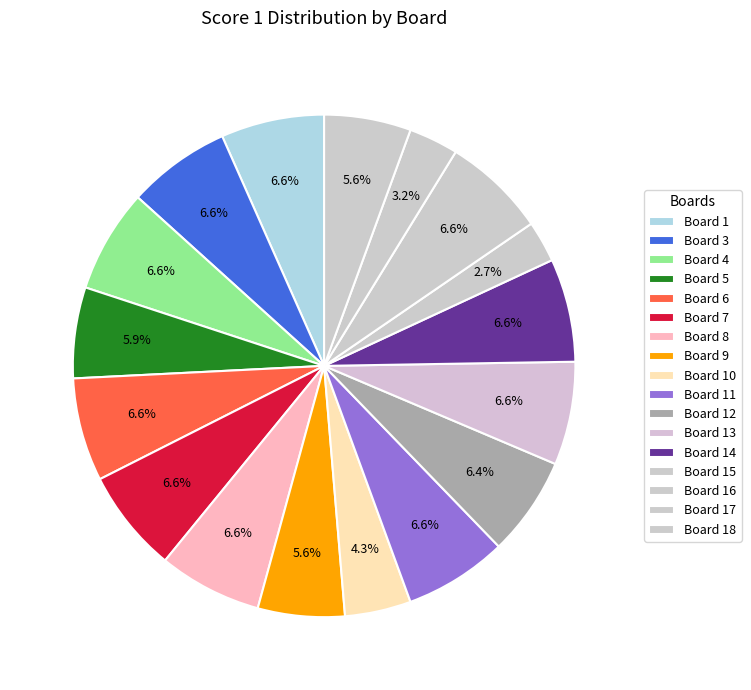

Does Board 14 account for over 50% of the chart?

No